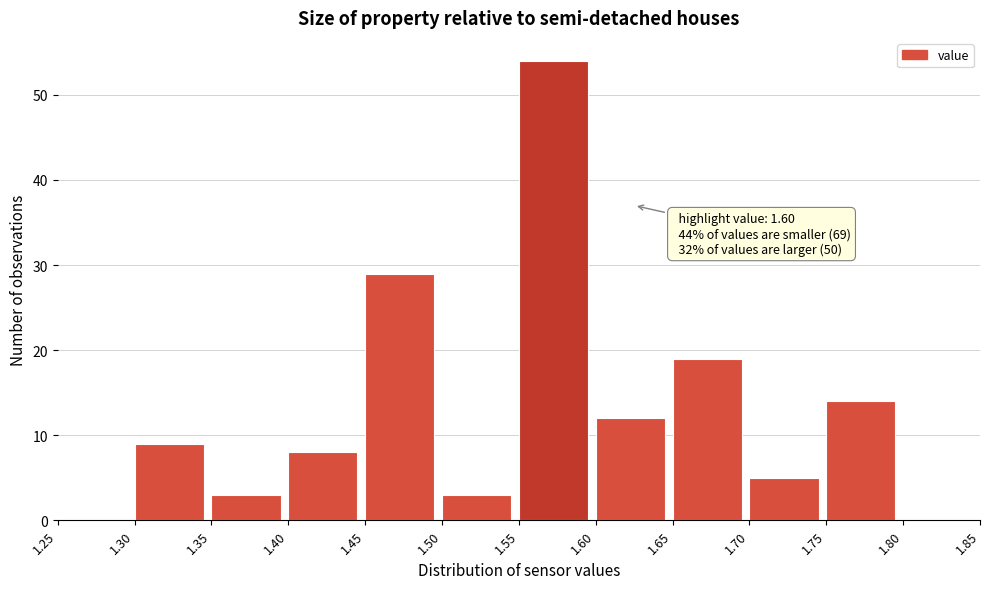

Over which range of the x-axis is the bar tallest?

1.55 to 1.60